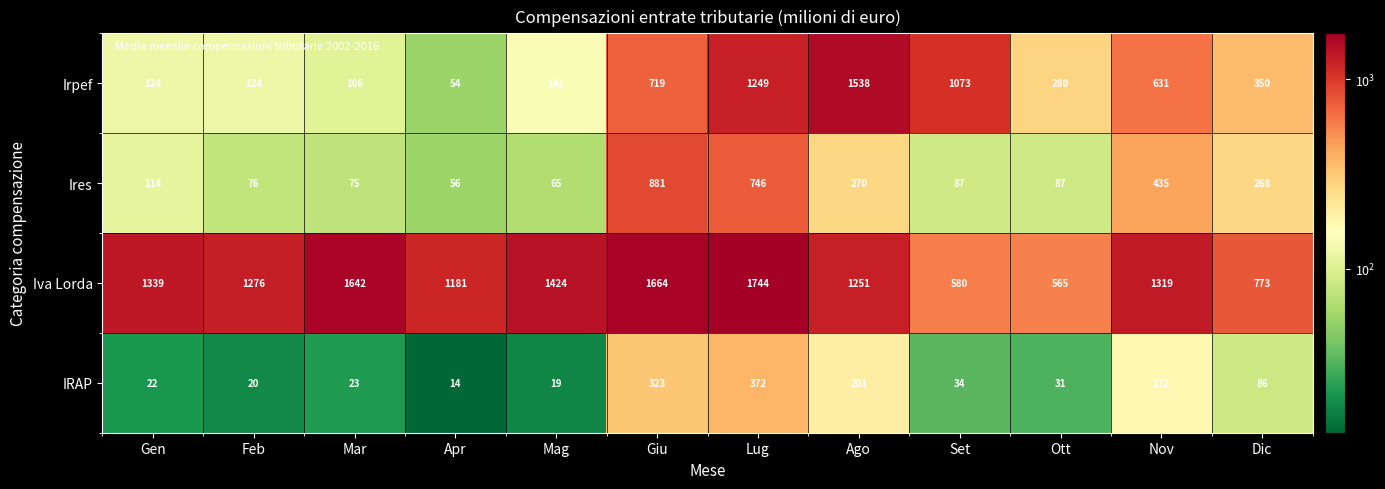

At which label does IRAP first exceed 34?

Giu